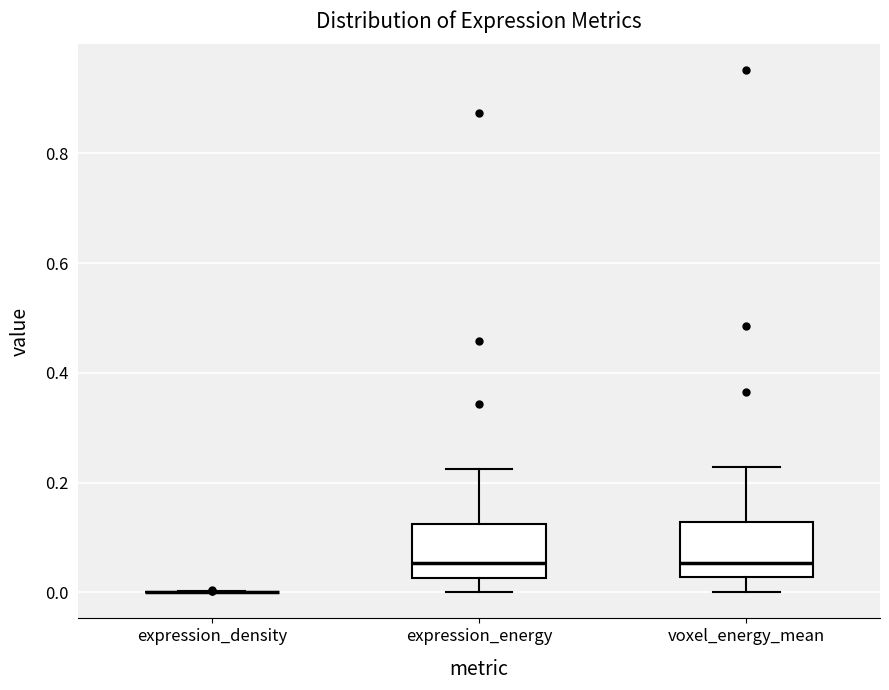

Where does the upper whisker of the box for expression_energy end on the y-axis? The values are not printed on the chart, so give them approximately, as read against the axis.

0.22